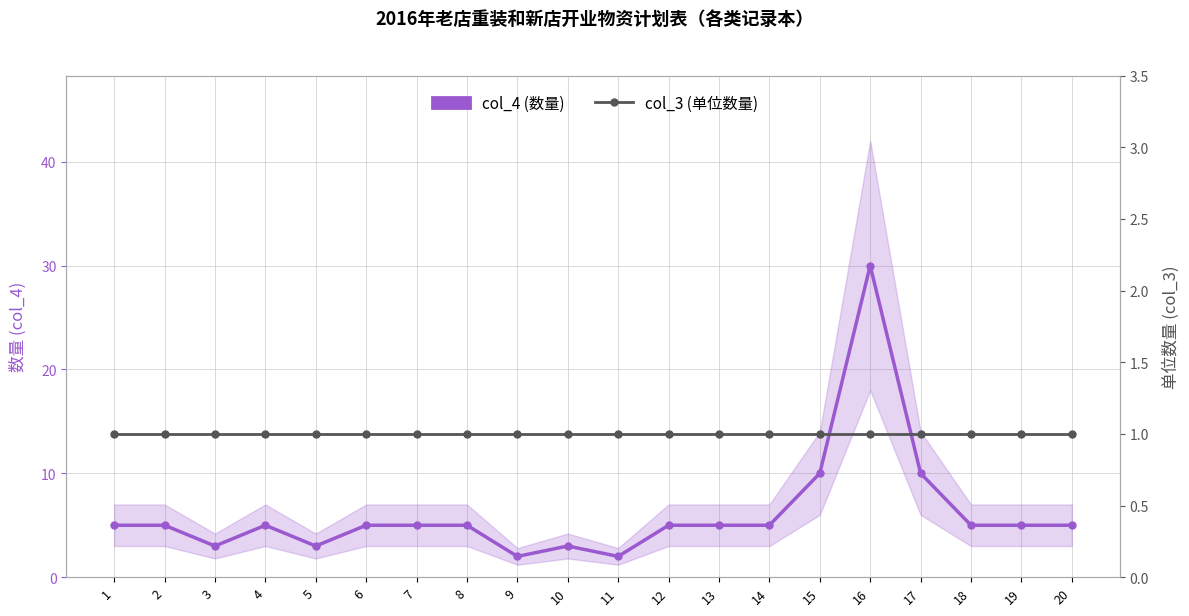

How many lines are shown in the chart?

2